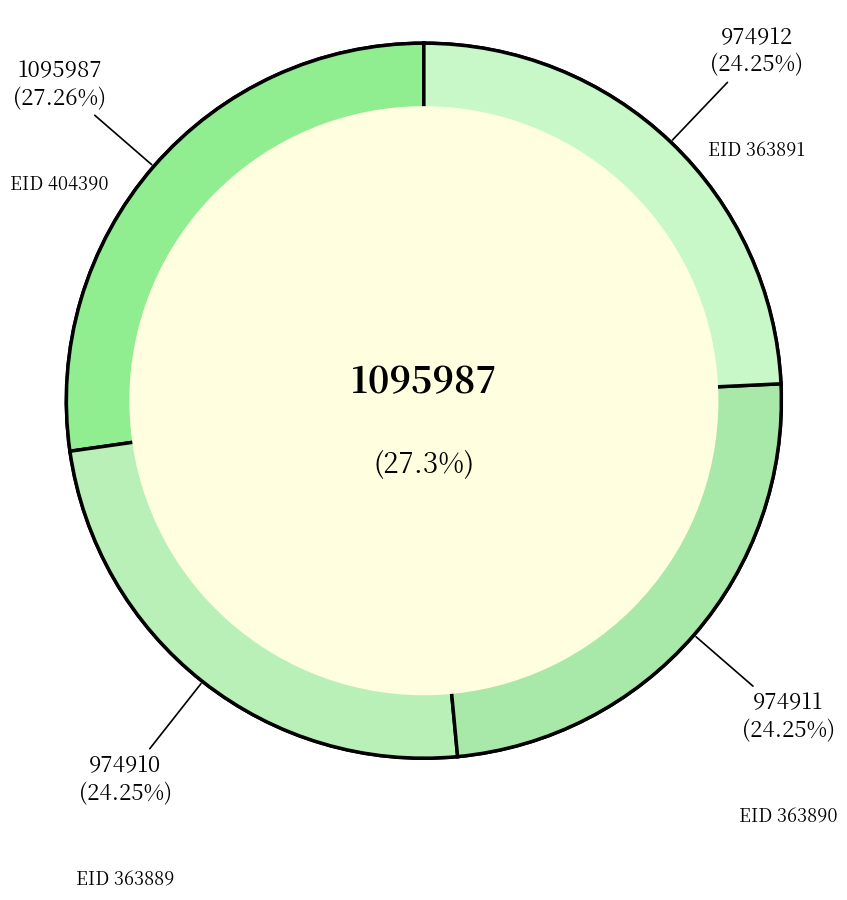

Which slice is the largest?

404390